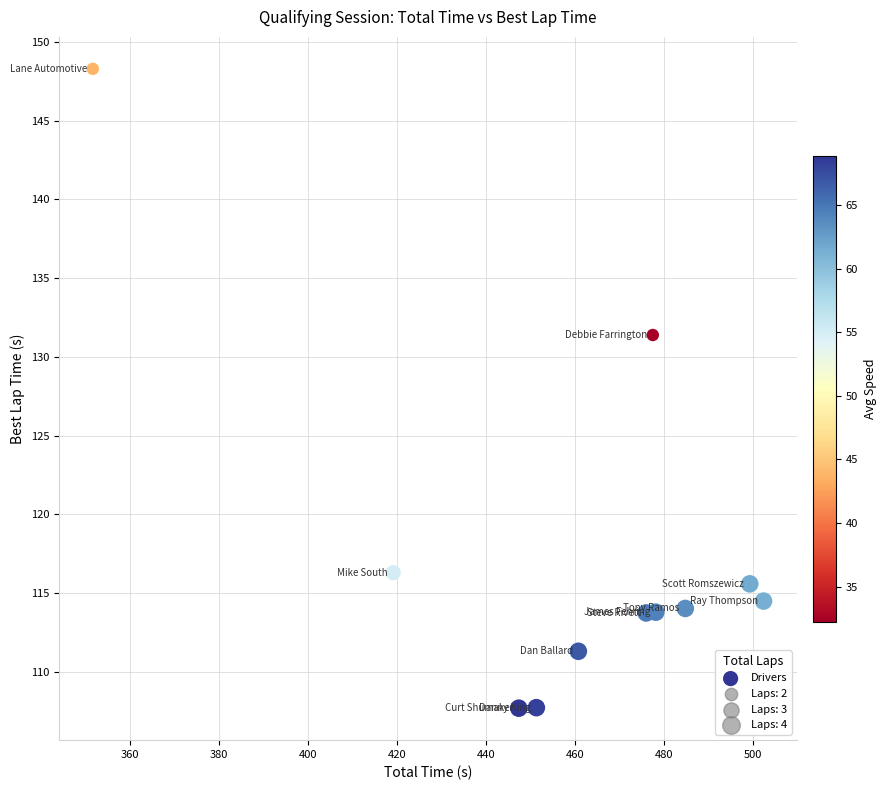

What Y value in the scatter plot is closest to 127?

131.4